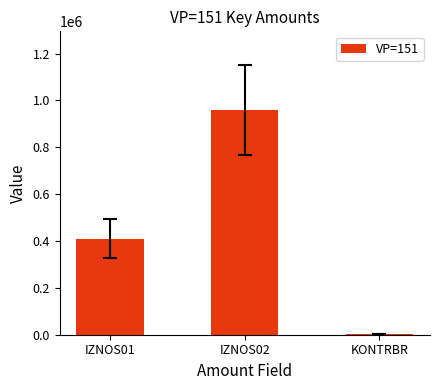

What is the sum of all values?

1371847.0